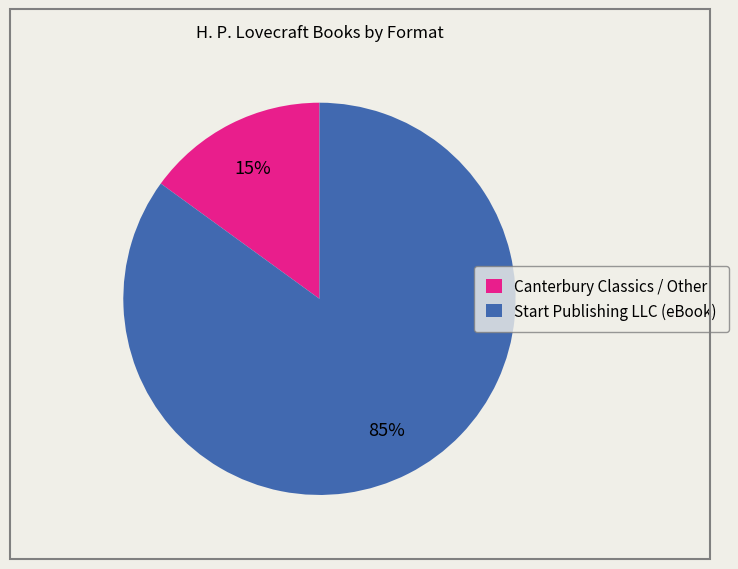

What percentage is the Canterbury Classics / Other slice, to the nearest percent?

15%